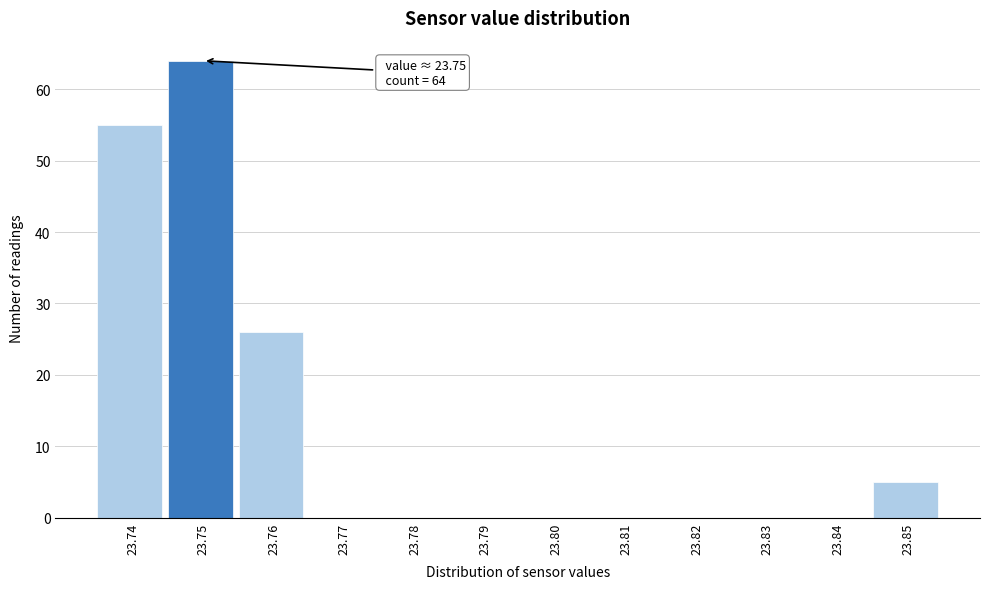

Over which range of the x-axis is the bar tallest?

23.745 to 23.755